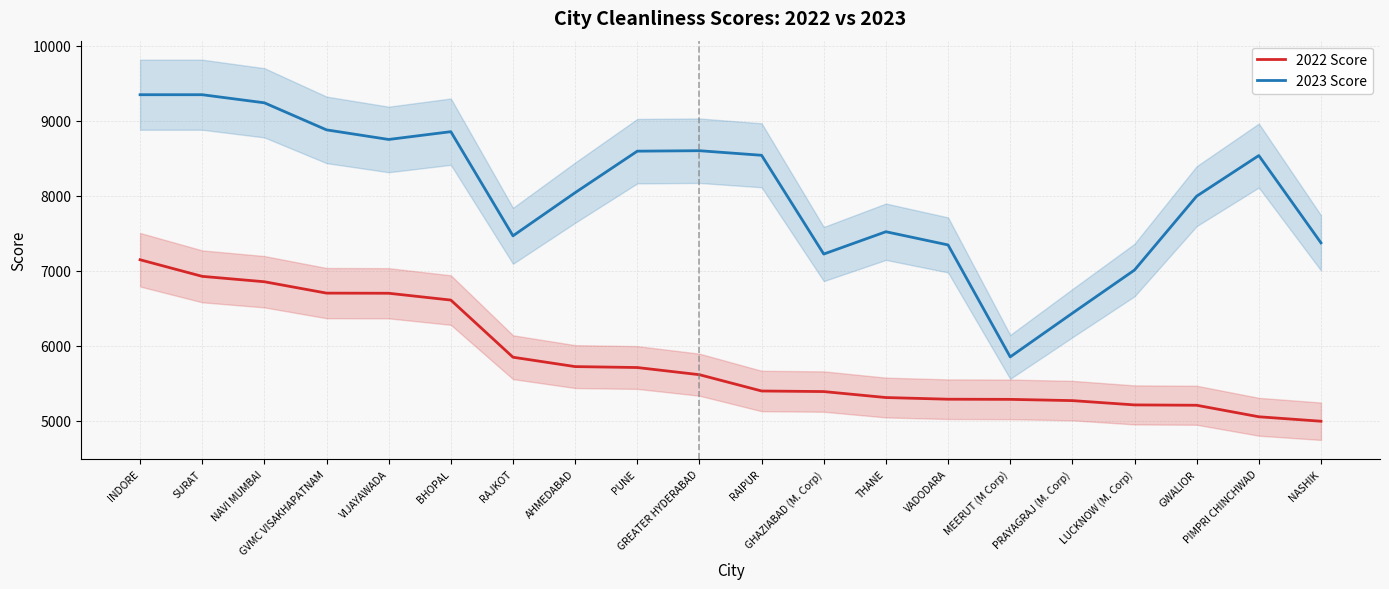

Count the number of data series in this chart.

2